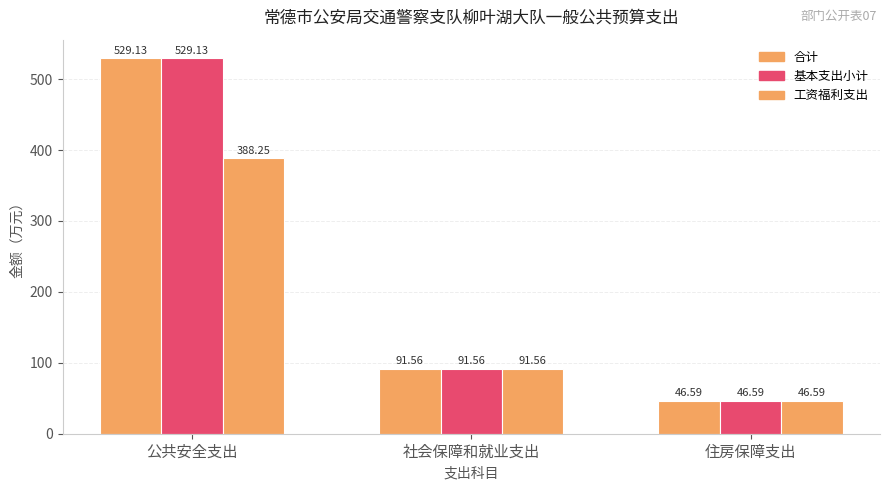

At which category is the sum across all series the highest?

公共安全支出